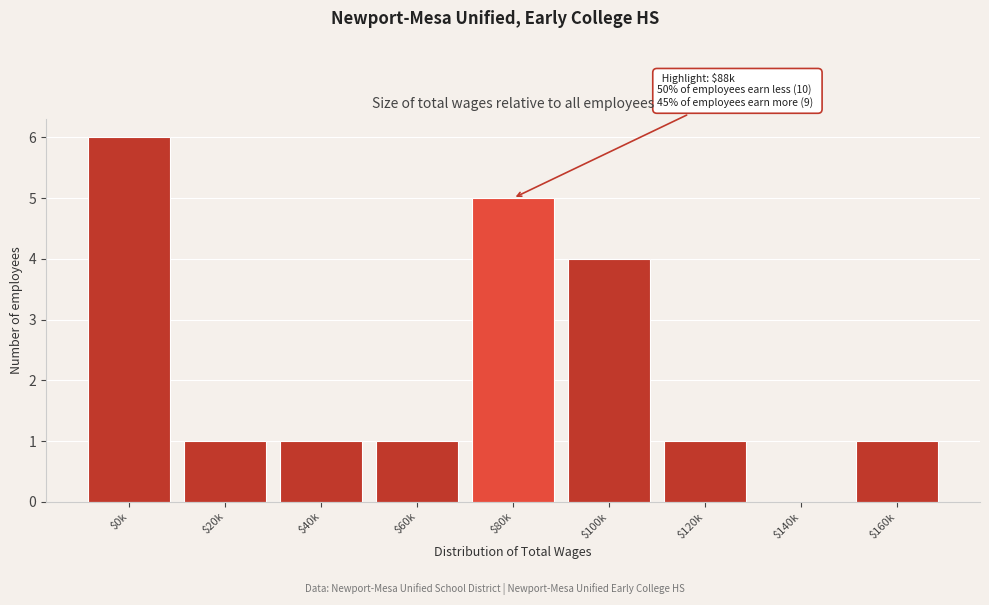

At which label is the value closest to 3?

$100k